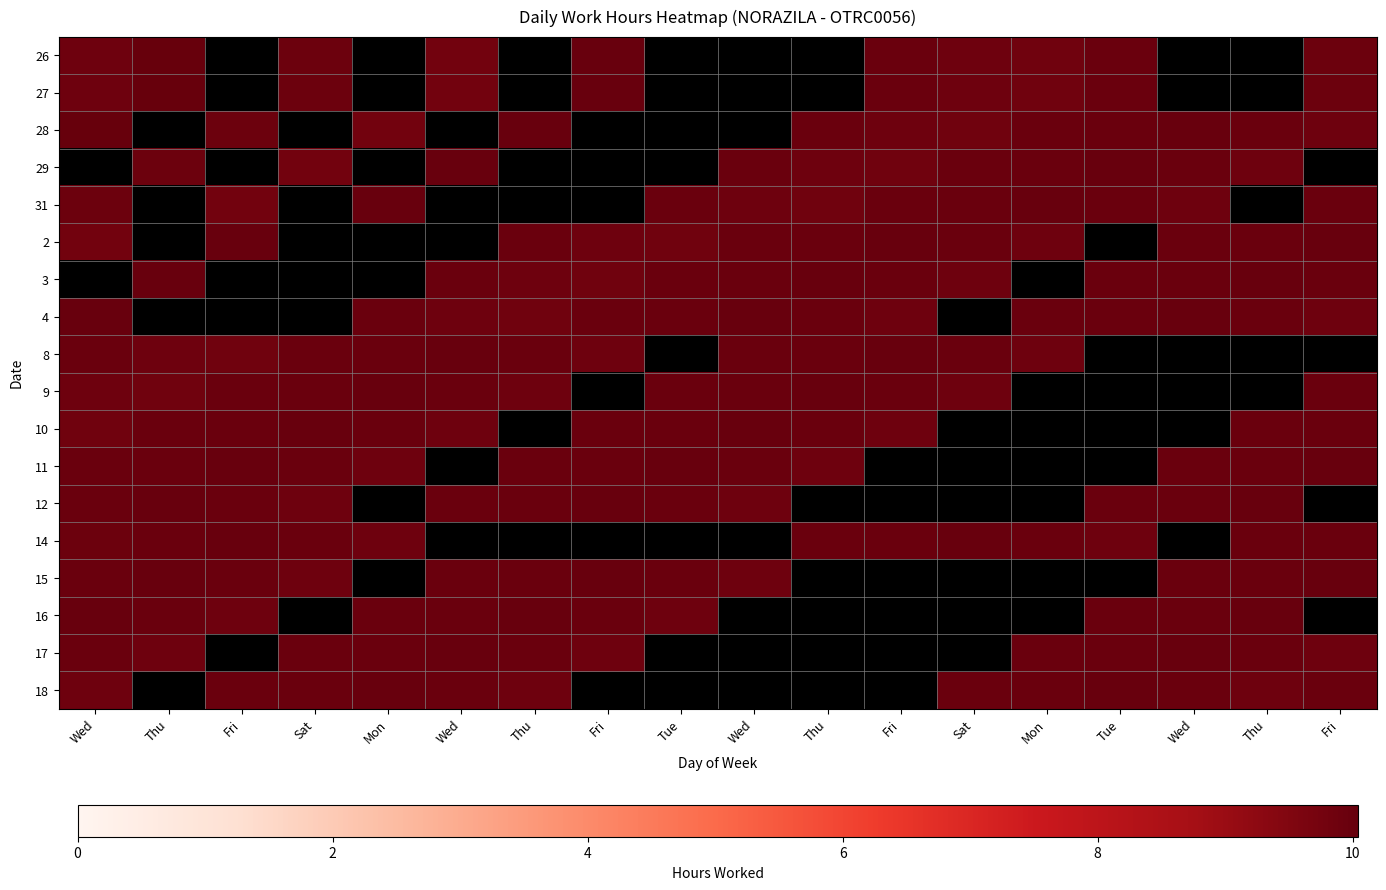

At how many categories does at least one series exceed 2?

18